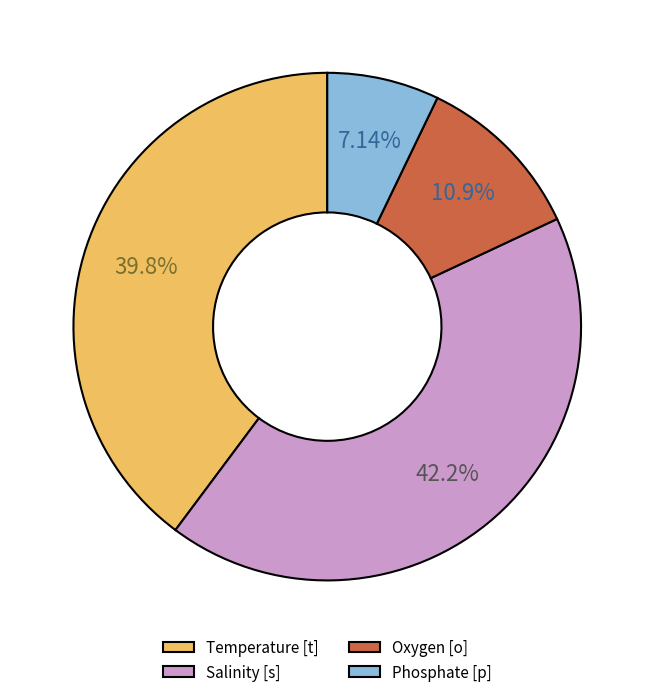

To the nearest percent, what is the difference between the Temperature [t] and Phosphate [p] slice percentages?

33%